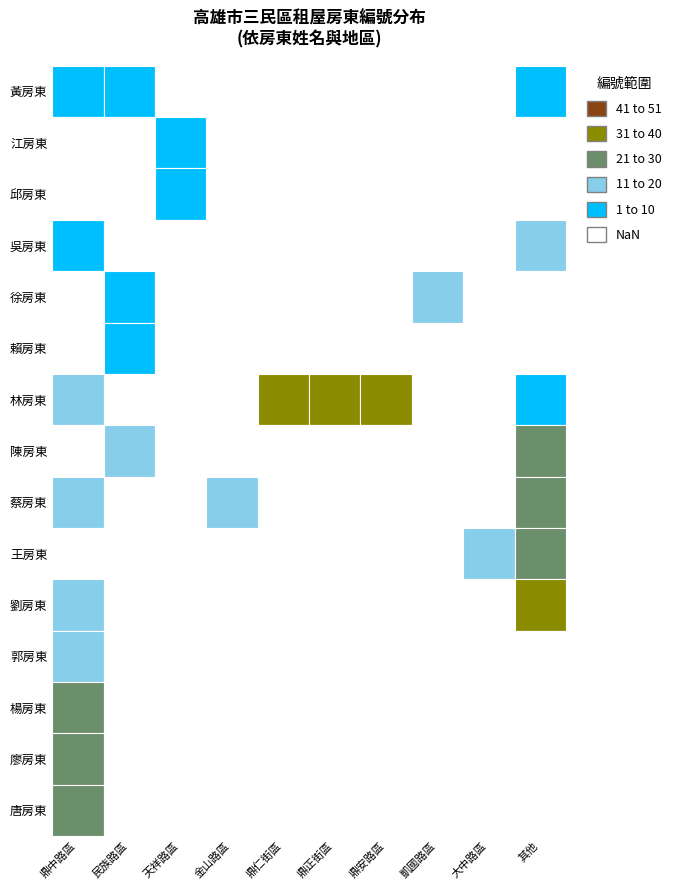

How many categories are shown in the chart?

10